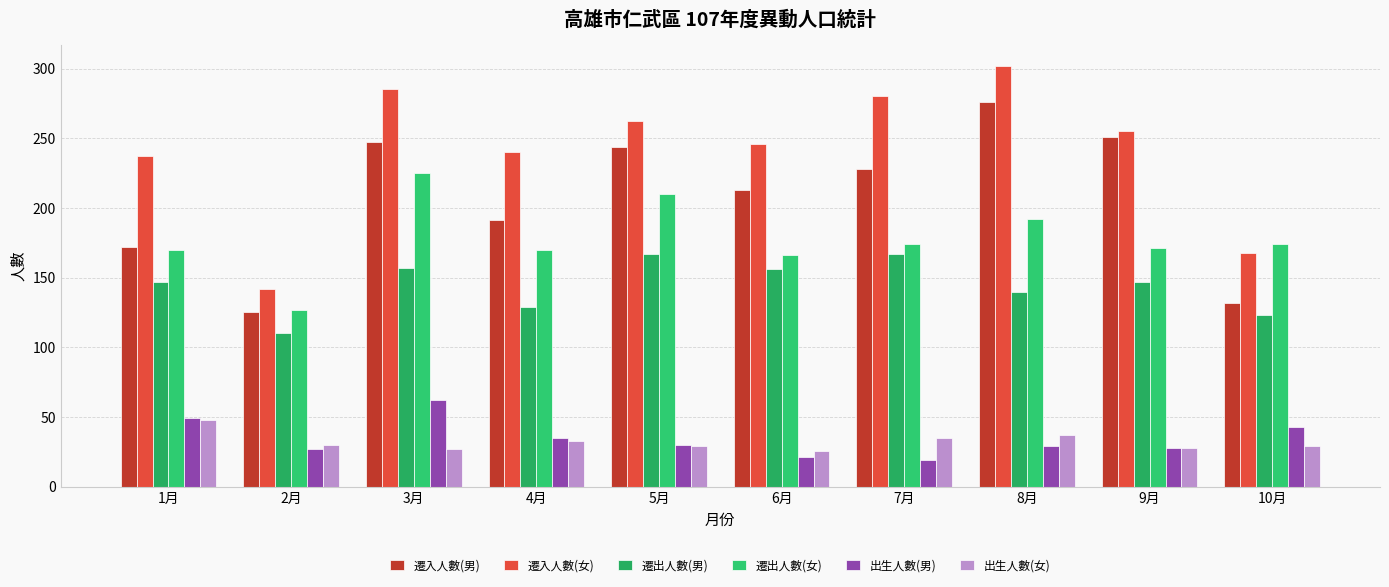

What are all the series names shown in the legend?

遷入人數(男), 遷入人數(女), 遷出人數(男), 遷出人數(女), 出生人數(男), 出生人數(女)